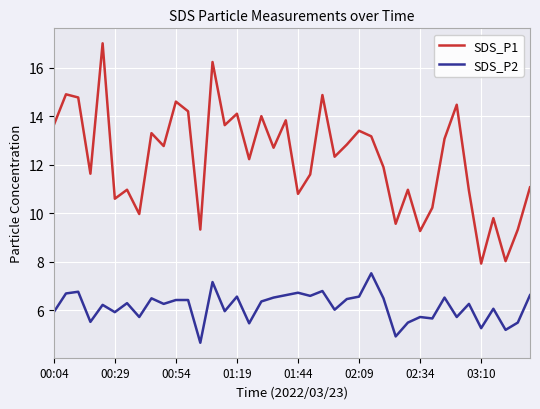

Which series has the largest total across all categories?

SDS_P1